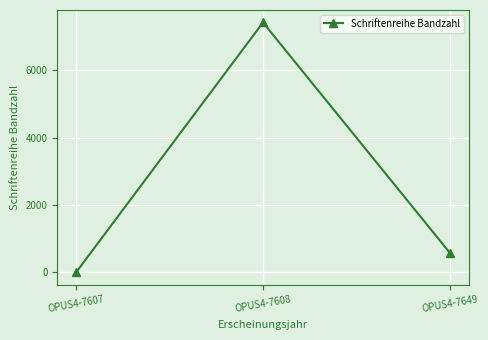

What is the difference between the maximum and minimum values?

7422